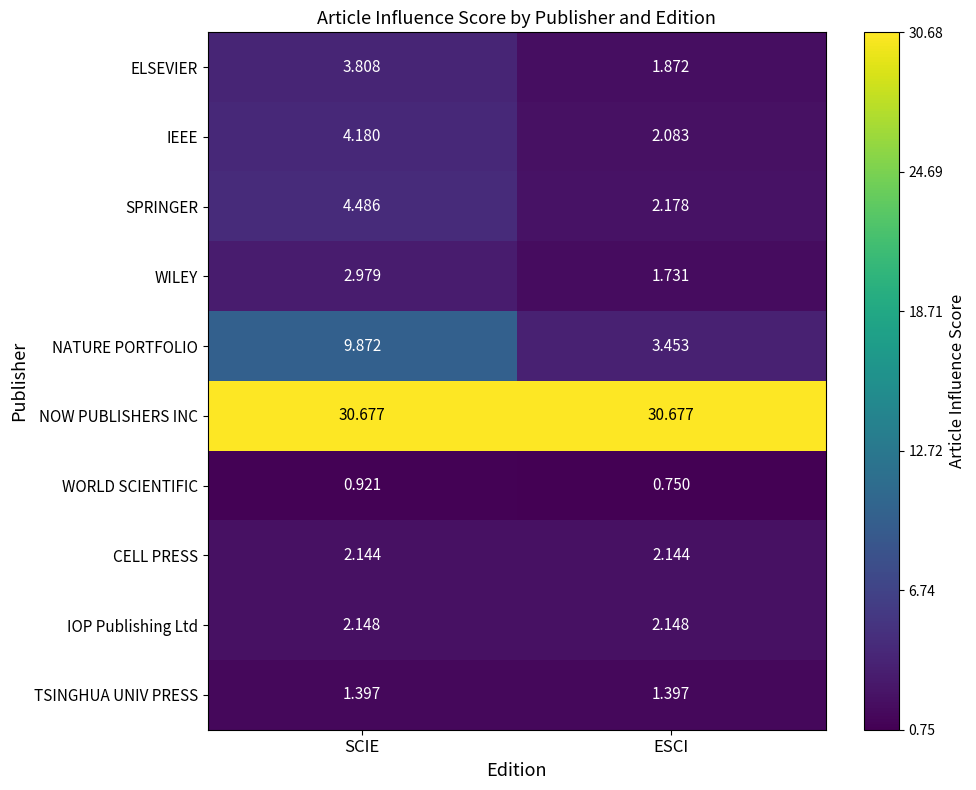

At ESCI, list the series in order from smallest to largest.

WORLD SCIENTIFIC, TSINGHUA UNIV PRESS, WILEY, ELSEVIER, IEEE, CELL PRESS, IOP Publishing Ltd, SPRINGER, NATURE PORTFOLIO, NOW PUBLISHERS INC